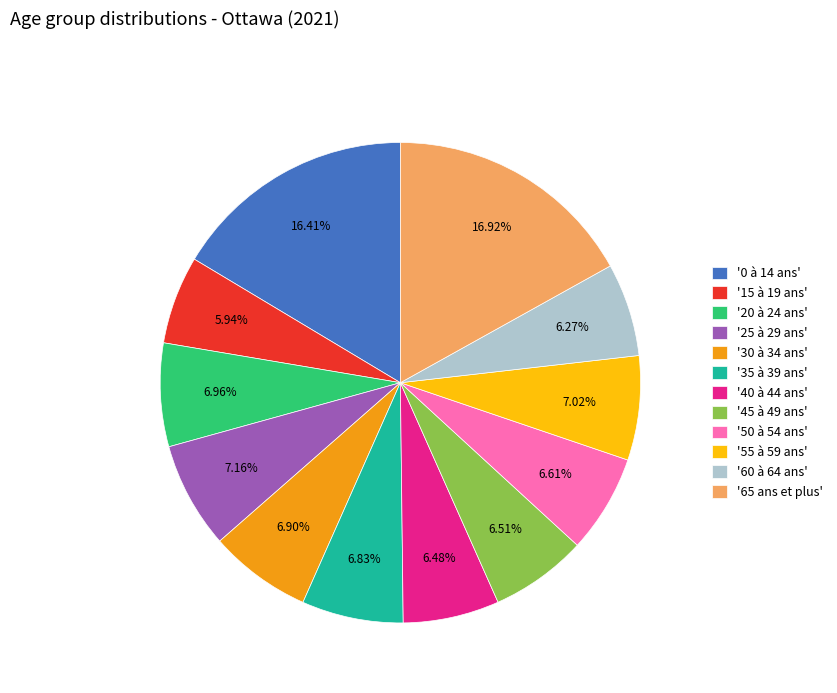

To the nearest percent, what is the difference between the largest and smallest slice percentages?

11%